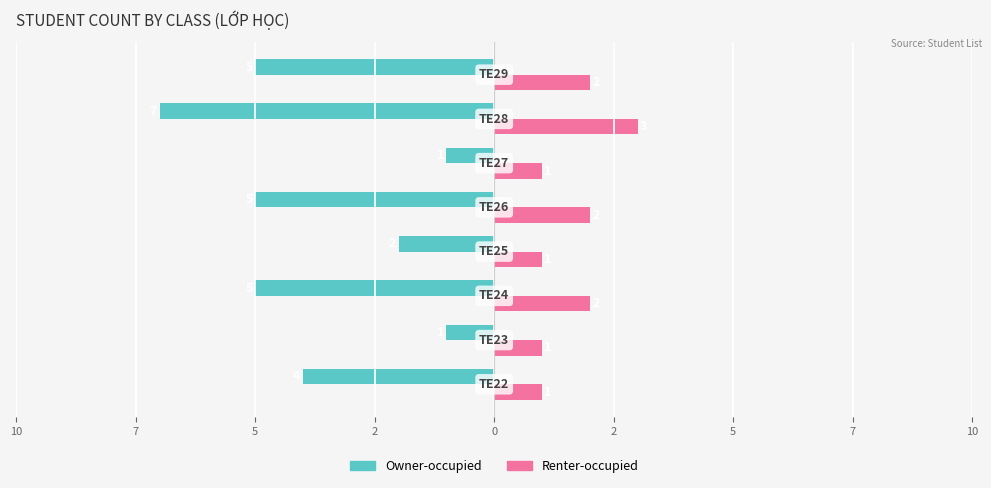

What are all the series names shown in the legend?

Owner-occupied, Renter-occupied